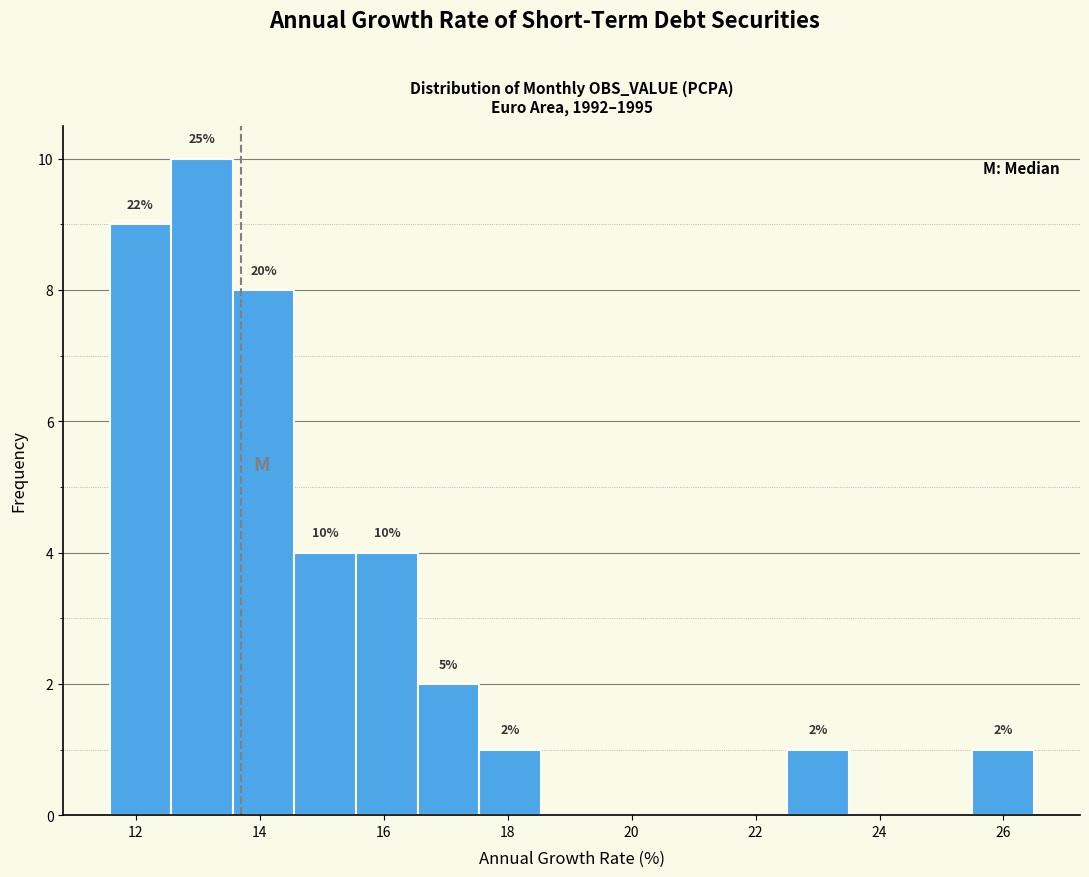

Which range on the x-axis has the tallest bar?

12.6 to 13.6